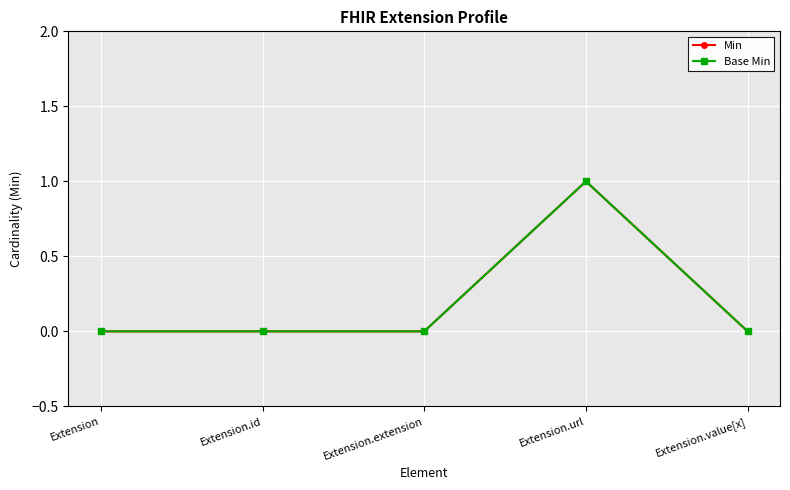

Where is the first local maximum for Base Min?

Extension.url